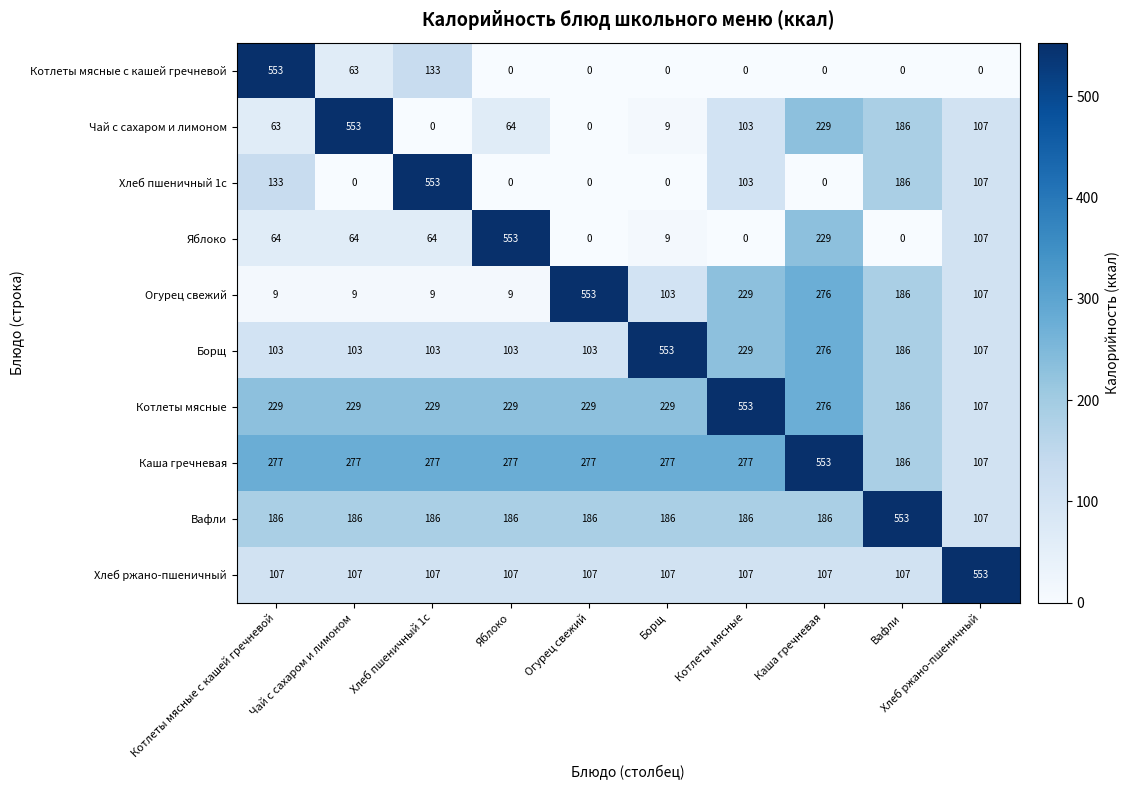

At Котлеты мясные с кашей гречневой, list the series in order from smallest to largest.

Огурец свежий, Чай с сахаром и лимоном, Яблоко, Борщ, Хлеб ржано-пшеничный, Хлеб пшеничный 1с, Вафли, Котлеты мясные, Каша гречневая, Котлеты мясные с кашей гречневой